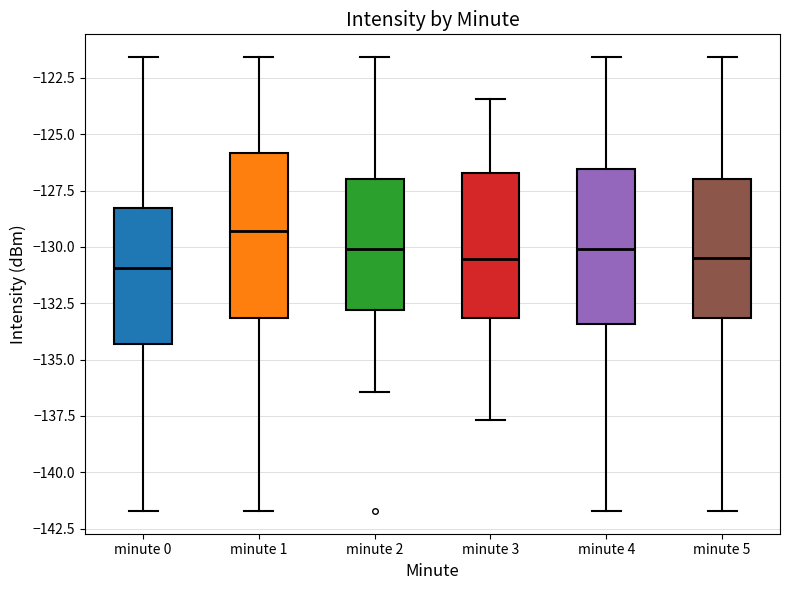

Where is the lower edge of the box for minute 3 on the y-axis? The values are not printed on the chart, so give them approximately, as read against the axis.

-133.0